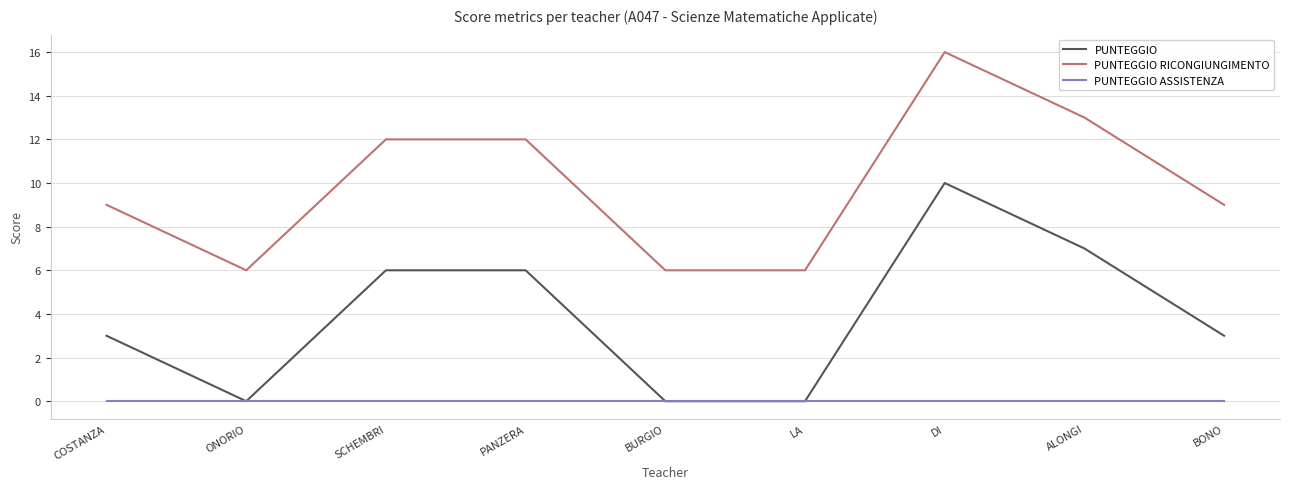

What position from the right is ONORIO?

8